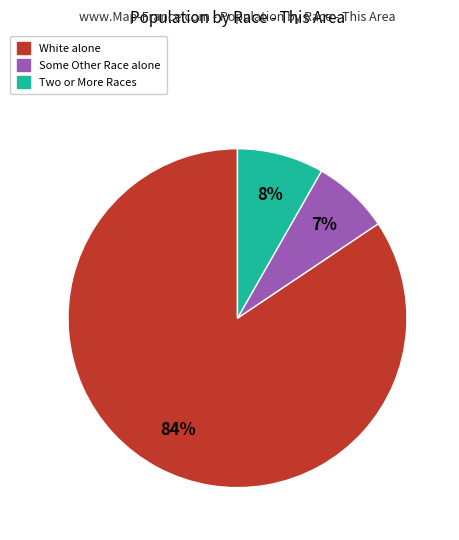

Is there a majority slice in this chart?

Yes